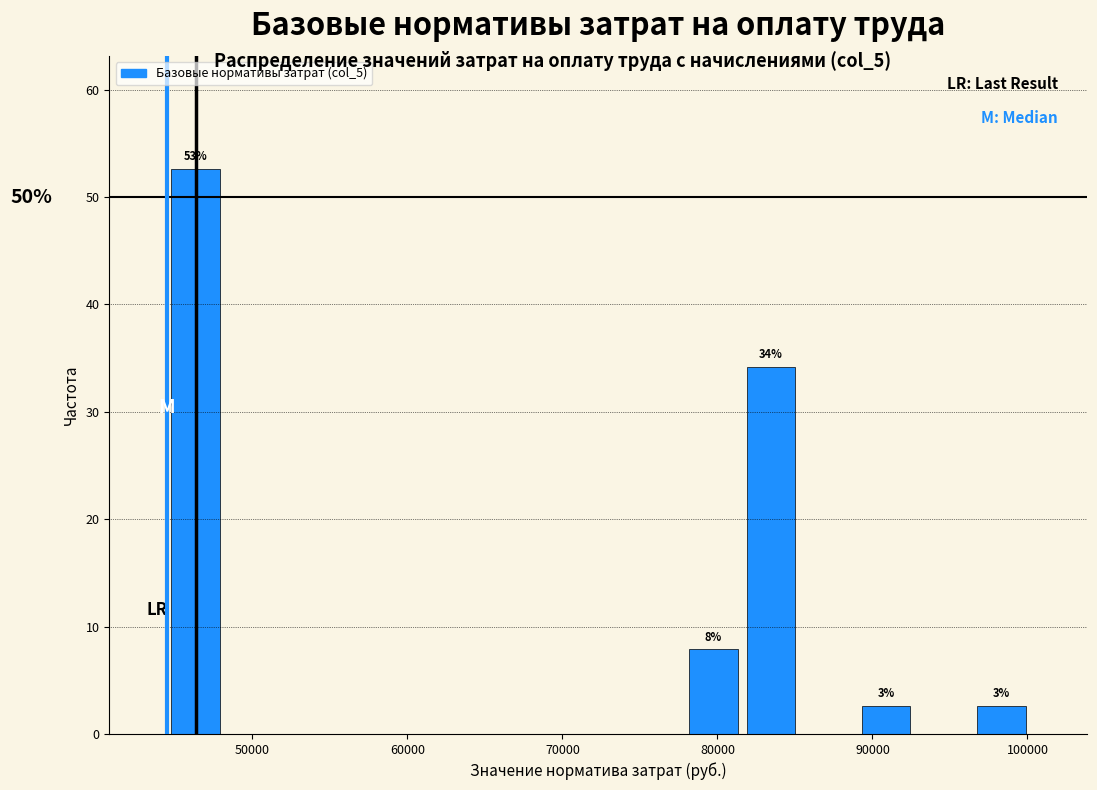

Read against the x-axis, roughly where is the centre of the tallest bar?

46000